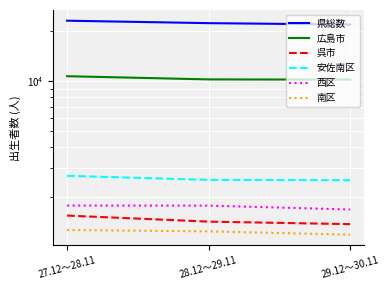

What is the lowest value of the 県総数 series?

21946